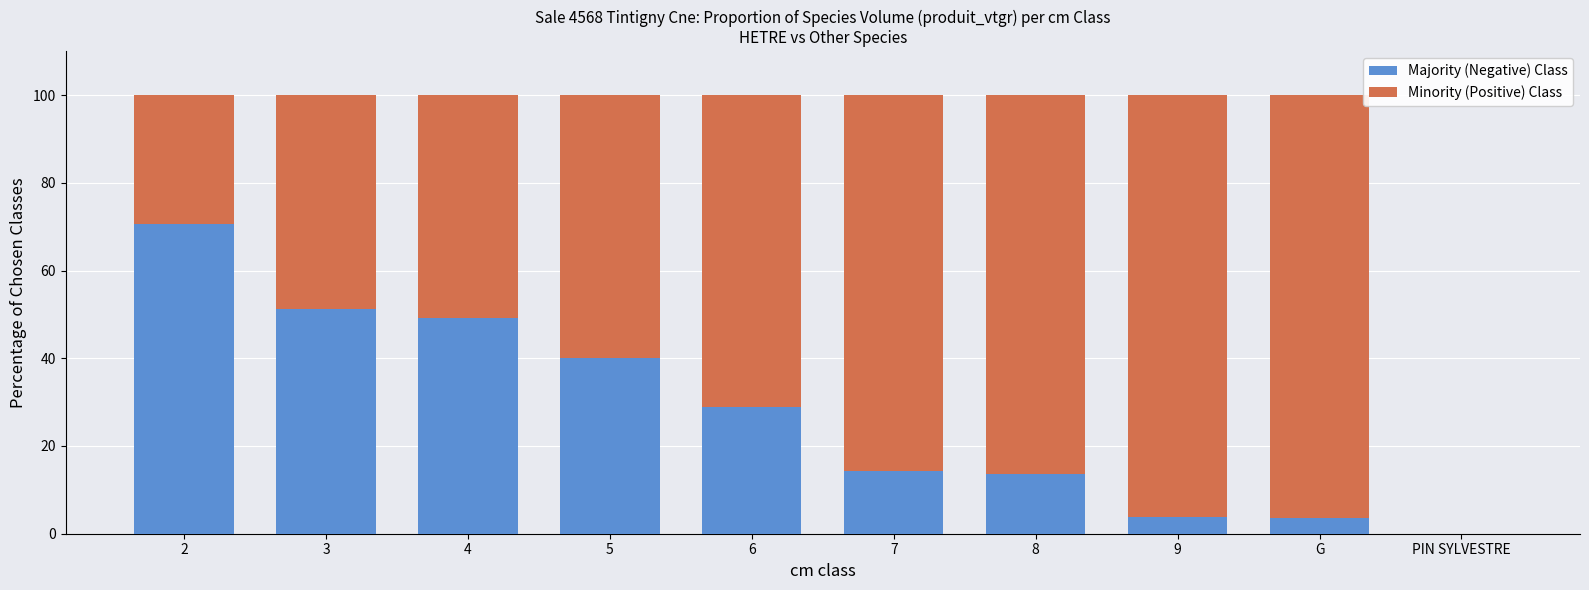

What is the maximum value for Majority (Negative) Class?

70.6